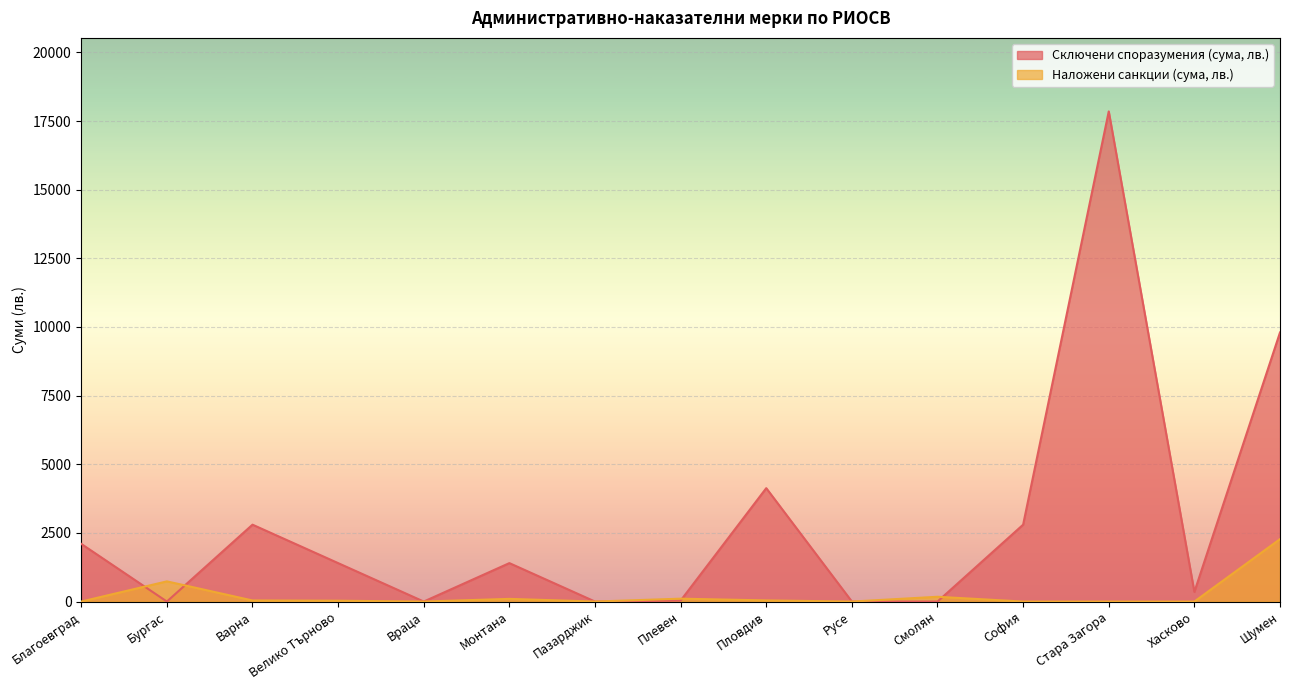

At Бургас, list the series in order from largest to smallest.

Наложени санкции (сума, лв.), Сключени споразумения (сума, лв.)